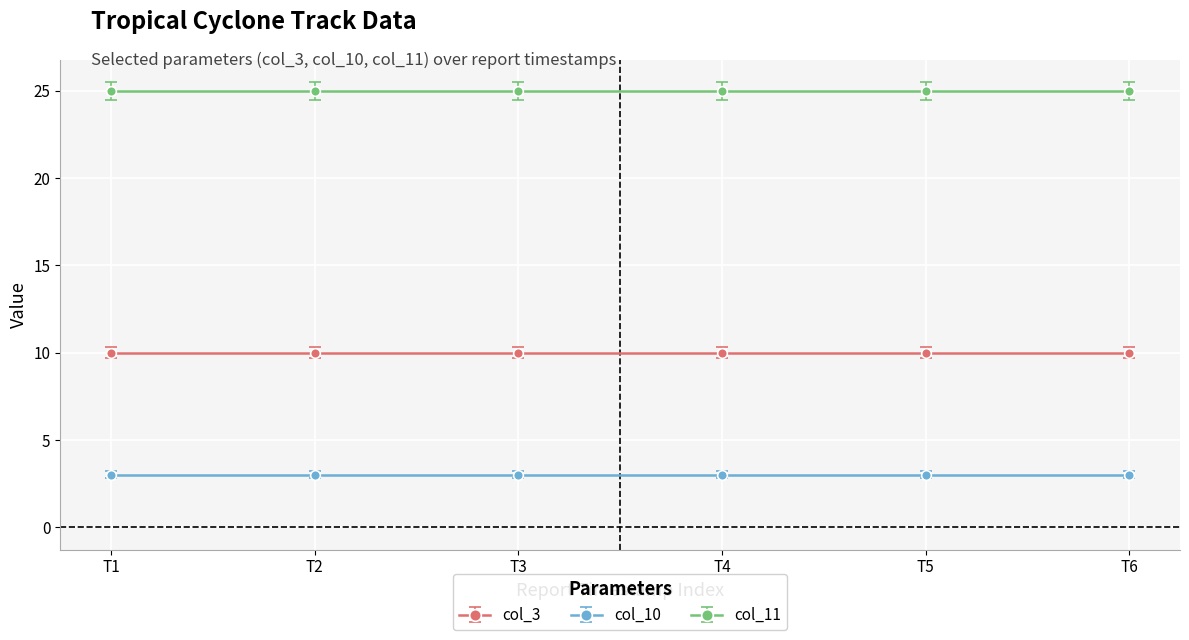

Is it true that col_3 equals 10 at 202204291130?

True